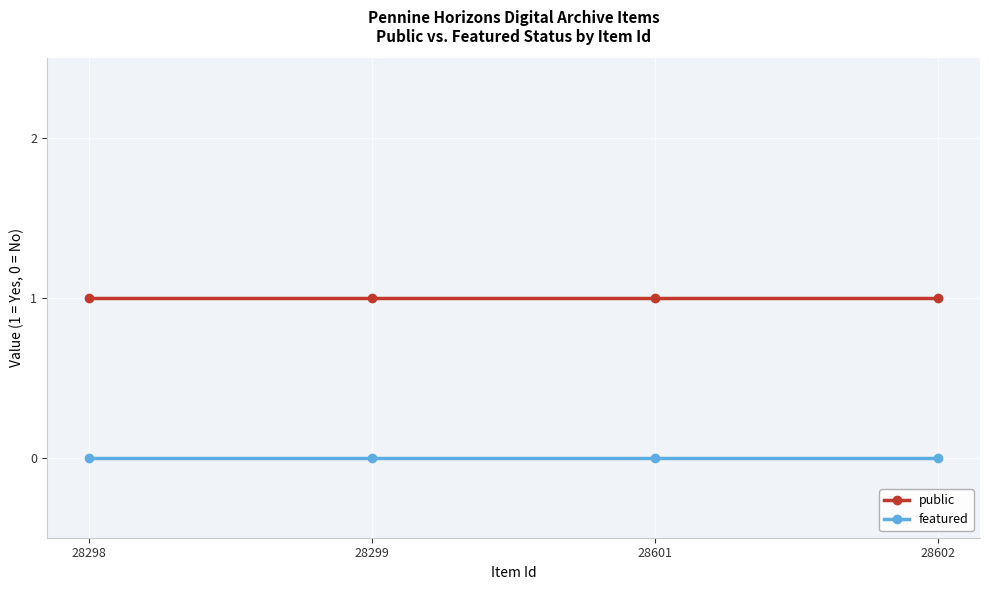

True or false: public and featured intersect in this chart.

False